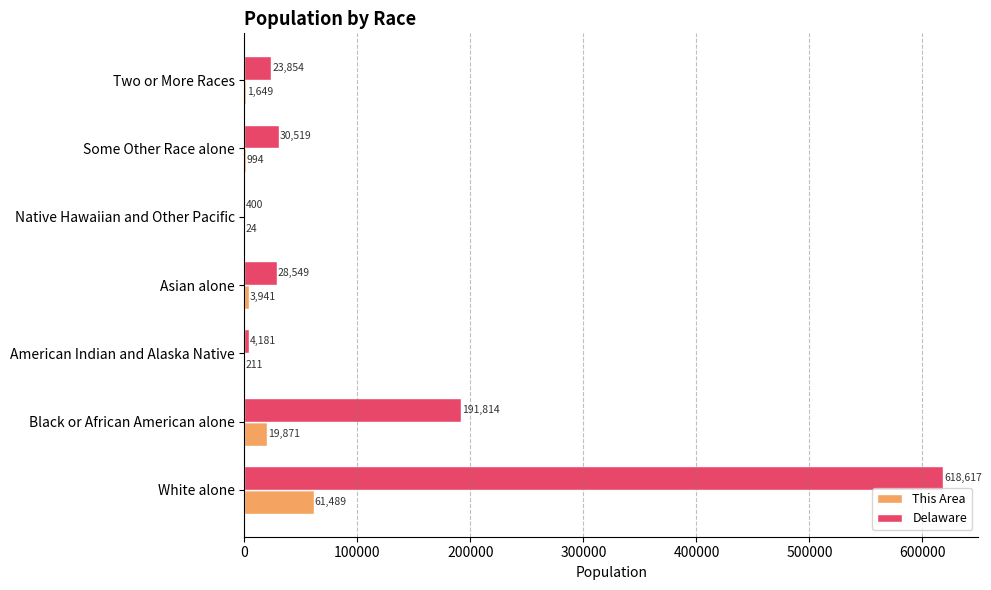

Which category has the highest value across all series?

White alone